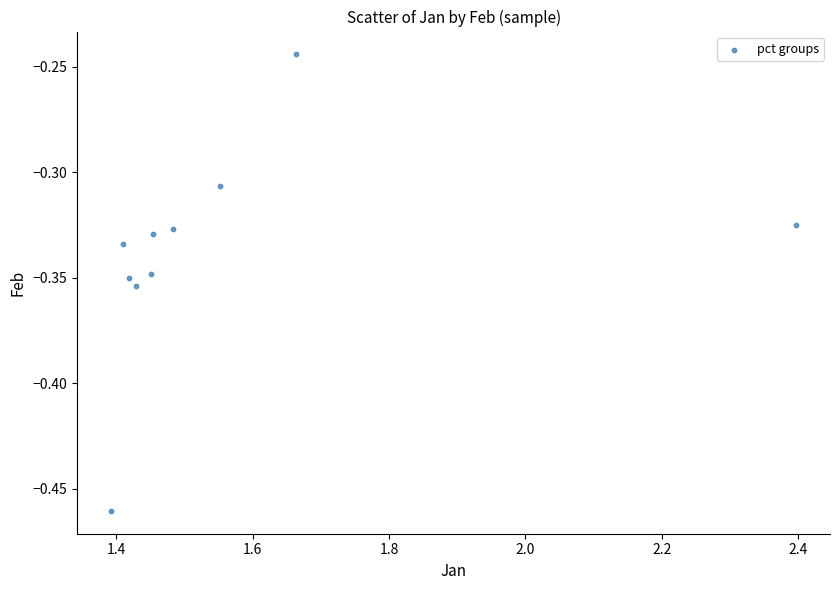

What is the average X value?

1.6